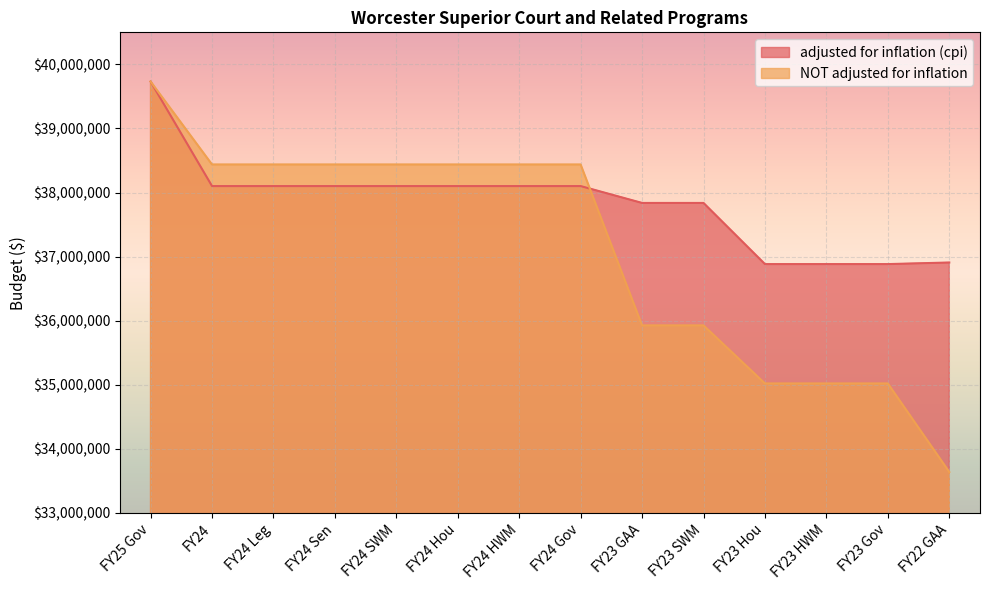

True or false: NOT adjusted for inflation has more than 0 points higher than both neighbors.

False